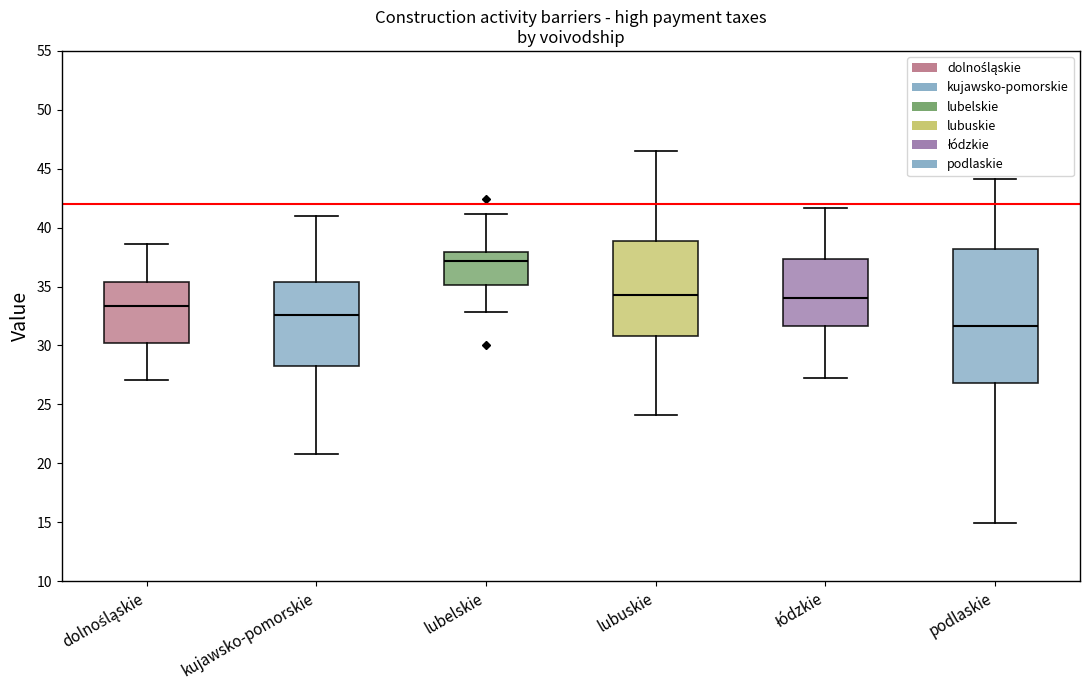

Where is the lower edge of the box for podlaskie on the y-axis? The values are not printed on the chart, so give them approximately, as read against the axis.

27.0